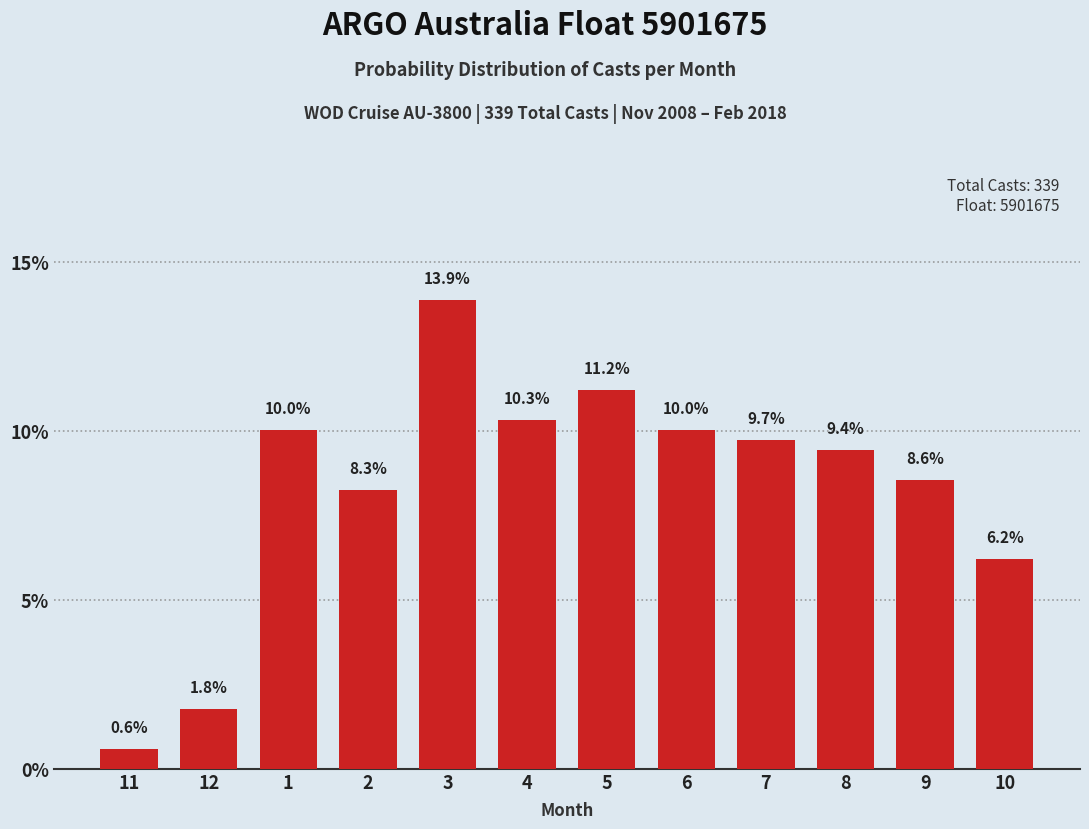

Reading right to left, transcribe all the data shown in this chart.

10=6.2	9=8.6	8=9.4	7=9.7	6=10.0	5=11.2	4=10.3	3=13.9	2=8.3	1=10.0	12=1.8	11=0.6